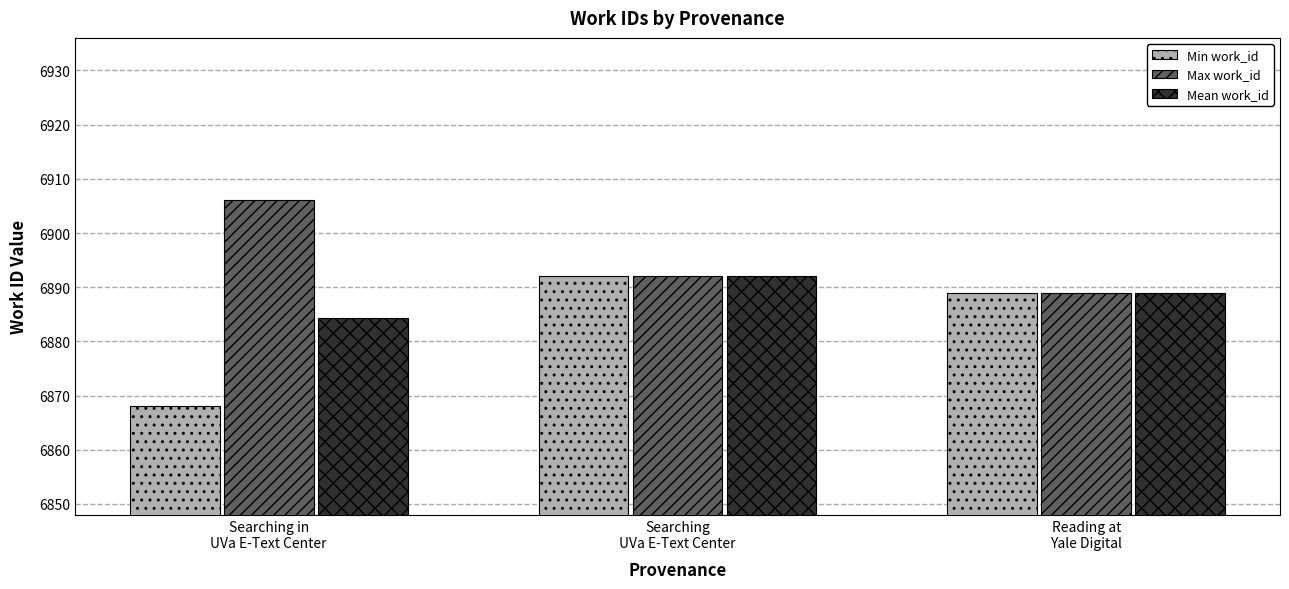

Which series has the largest total across all categories?

Max work_id